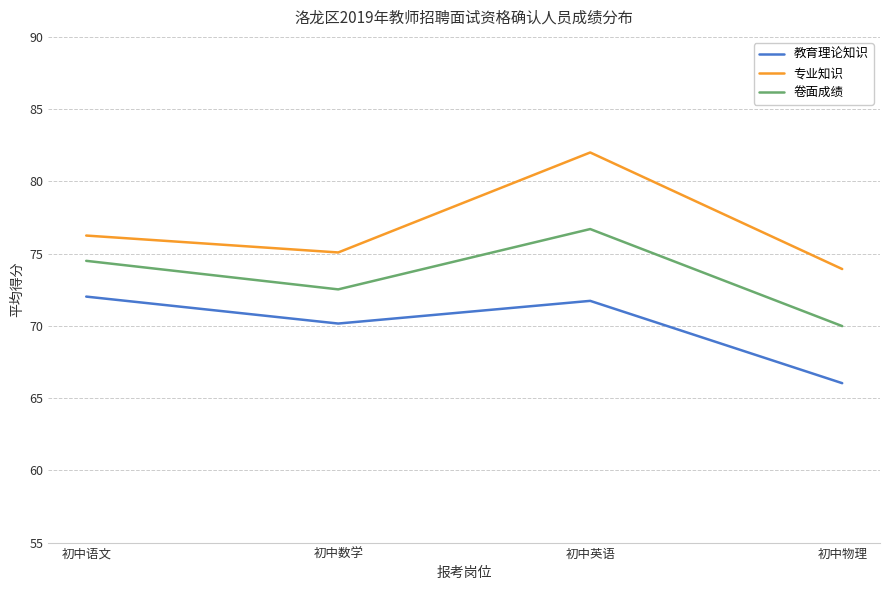

Which series changed the most between 初中英语 and 初中物理?

专业知识